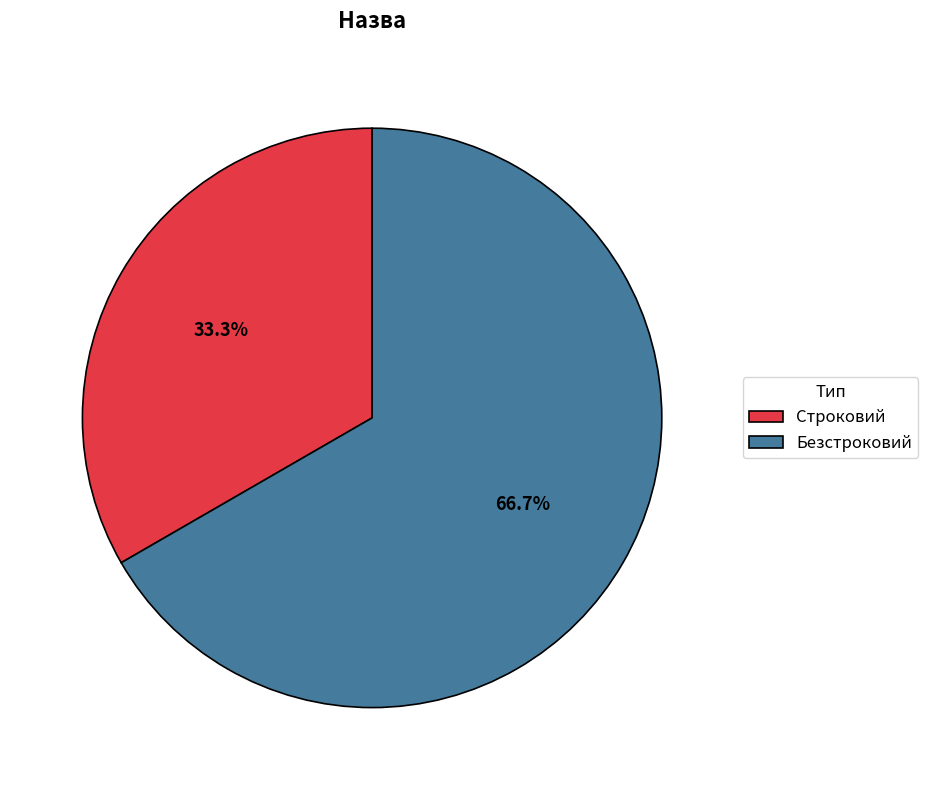

To the nearest percent, what is the combined percentage of Строковий and Безстроковий?

100%